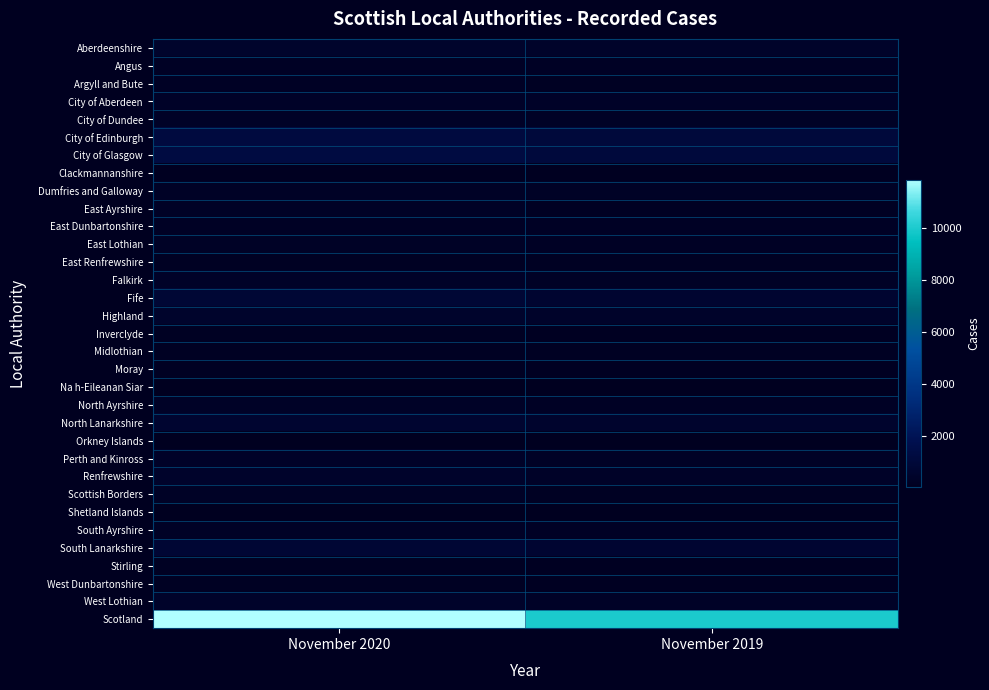

At November 2020, list the series in order from smallest to largest.

Shetland Islands, Na h-Eileanan Siar, Orkney Islands, Clackmannanshire, West Dunbartonshire, Inverclyde, East Renfrewshire, Midlothian, Moray, Stirling, Argyll and Bute, Angus, East Dunbartonshire, East Ayrshire, East Lothian, South Ayrshire, Scottish Borders, Dumfries and Galloway, City of Dundee, North Ayrshire, Perth and Kinross, Falkirk, City of Aberdeen, West Lothian, Renfrewshire, Aberdeenshire, Highland, North Lanarkshire, South Lanarkshire, Fife, City of Edinburgh, City of Glasgow, Scotland